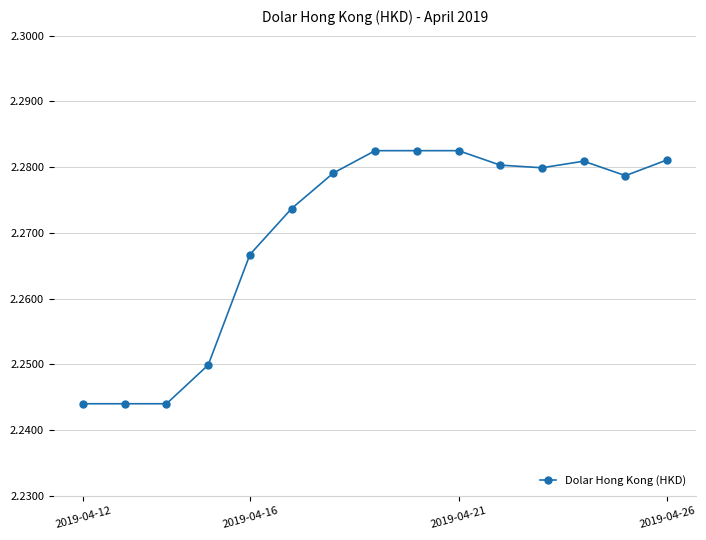

Reading left to right, transcribe all the data shown in this chart.

2.2	2.2	2.2	2.2	2.3	2.3	2.3	2.3	2.3	2.3	2.3	2.3	2.3	2.3	2.3